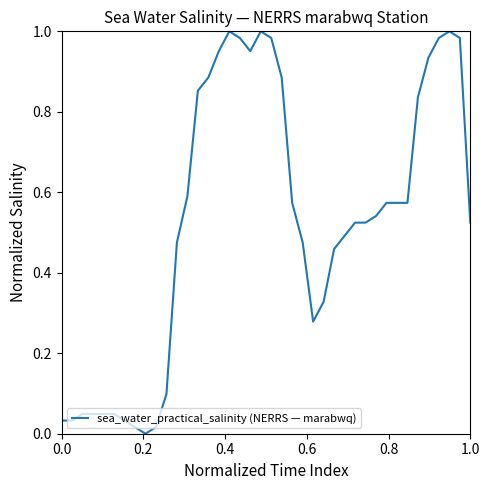

Does the chart have visible grid lines?

No